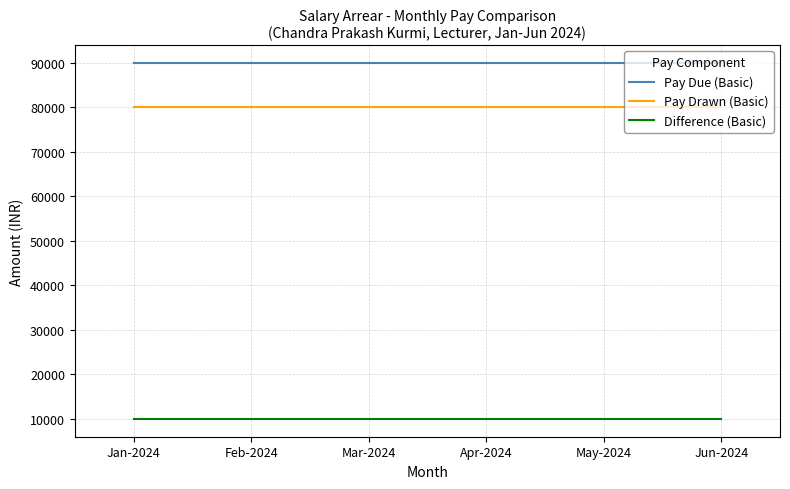

List the series in order of their peak value, lowest first.

Difference (Basic), Pay Drawn (Basic), Pay Due (Basic)